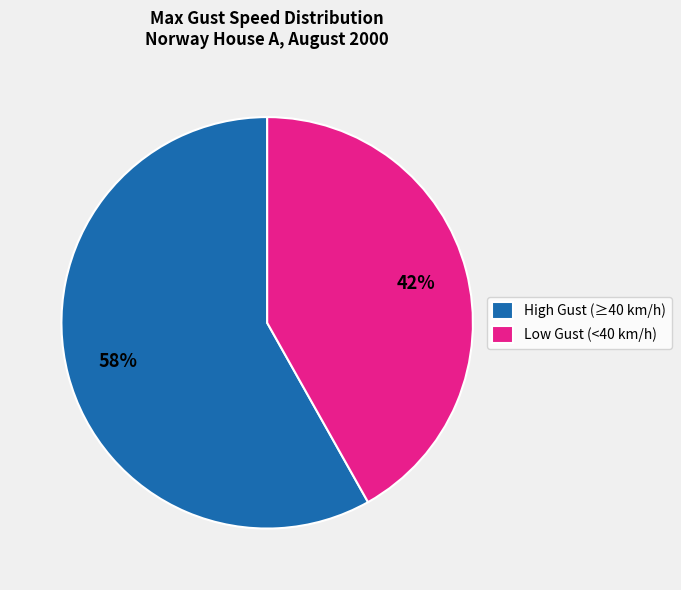

To the nearest percent, what portion does Low Gust (<40 km/h) represent?

42%